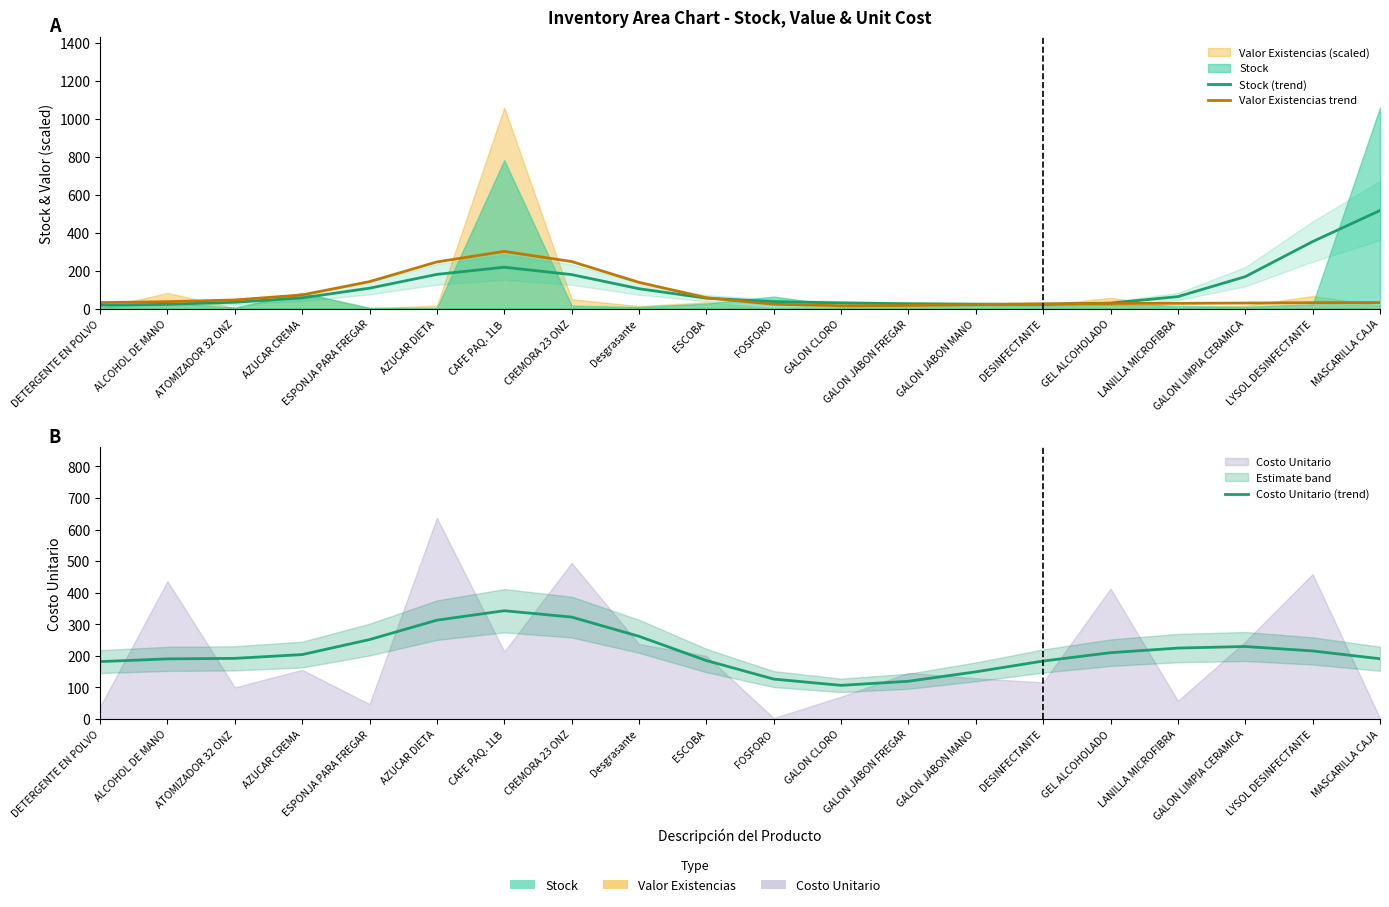

Which series has the largest total across all categories?

Costo Unitario (trend)